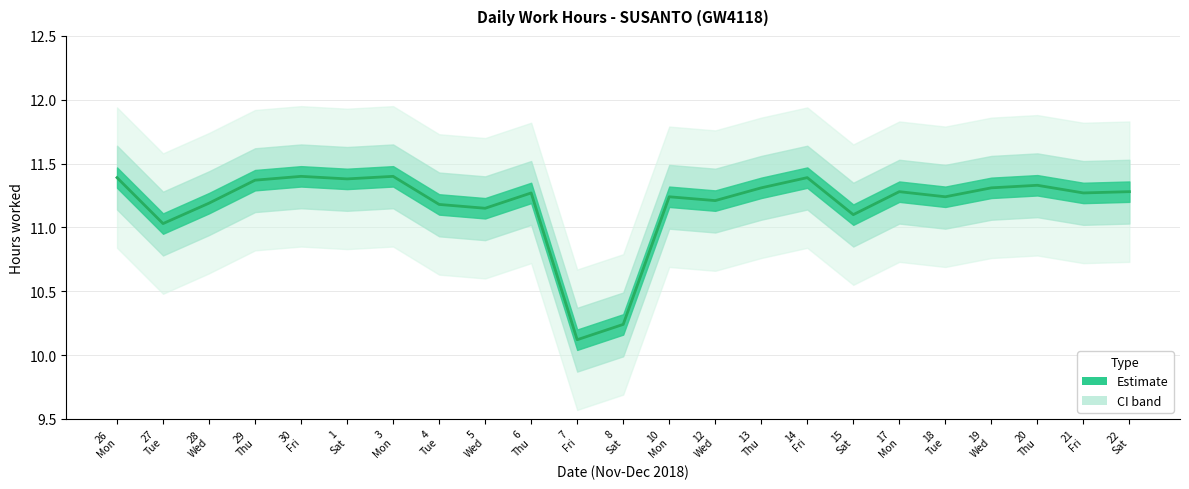

What is the average value?

11.2